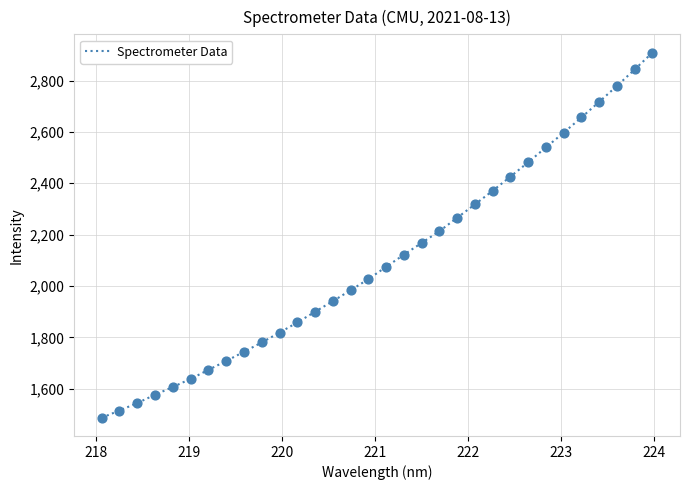

What is the greatest value displayed?

2908.7